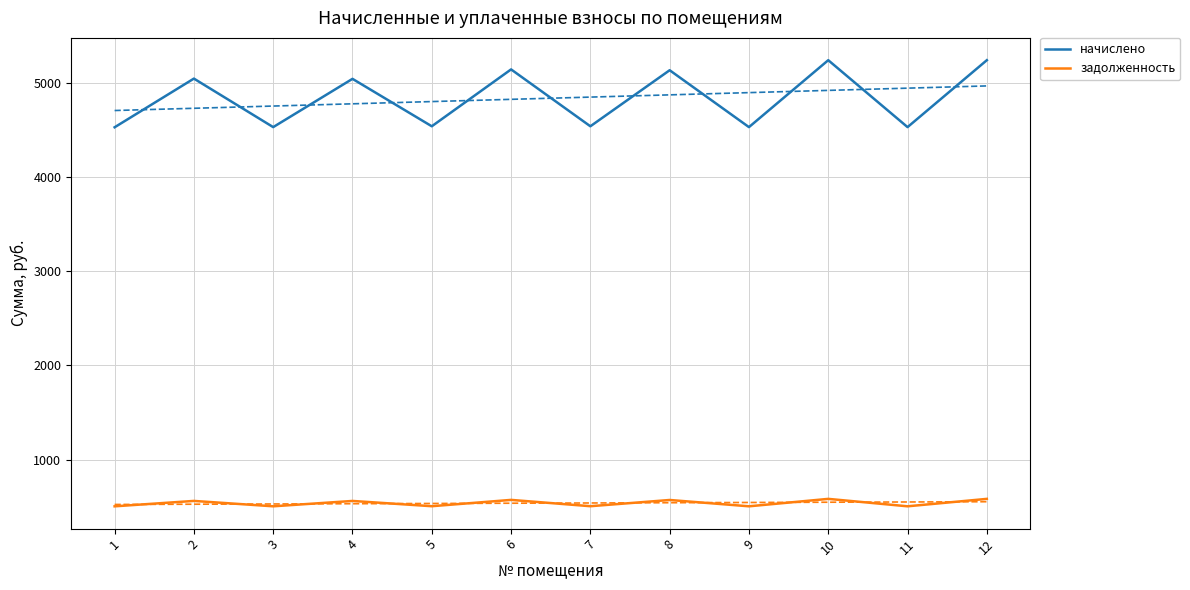

Reading left to right, transcribe all the data shown in this chart.

начислено: 1=4528.5	2=5045.6	3=4530.3	4=5042.9	5=4539.2	6=5143.2	7=4539.2	8=5134.4	9=4530.3	10=5241.0	11=4530.3	12=5241.0
задолженность: 1=503.2	2=560.6	3=503.4	4=560.3	5=504.4	6=571.5	7=504.4	8=570.5	9=503.4	10=582.3	11=503.4	12=582.3